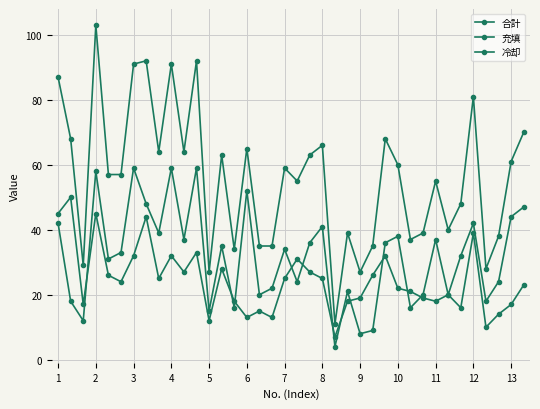

Is this an area chart (filled region under the line)?

No